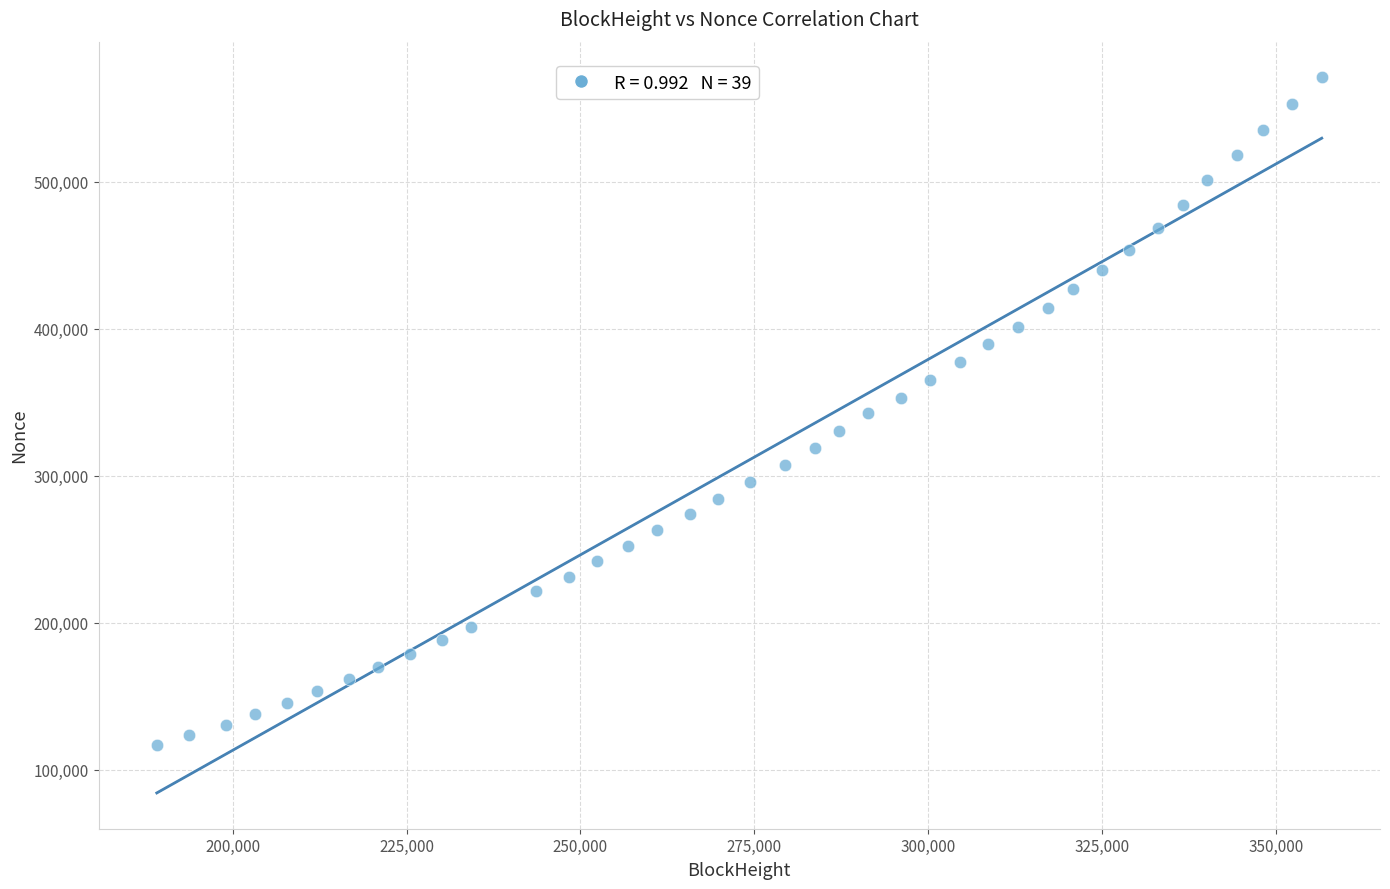

What is the range of X values (max minus min)?

167420